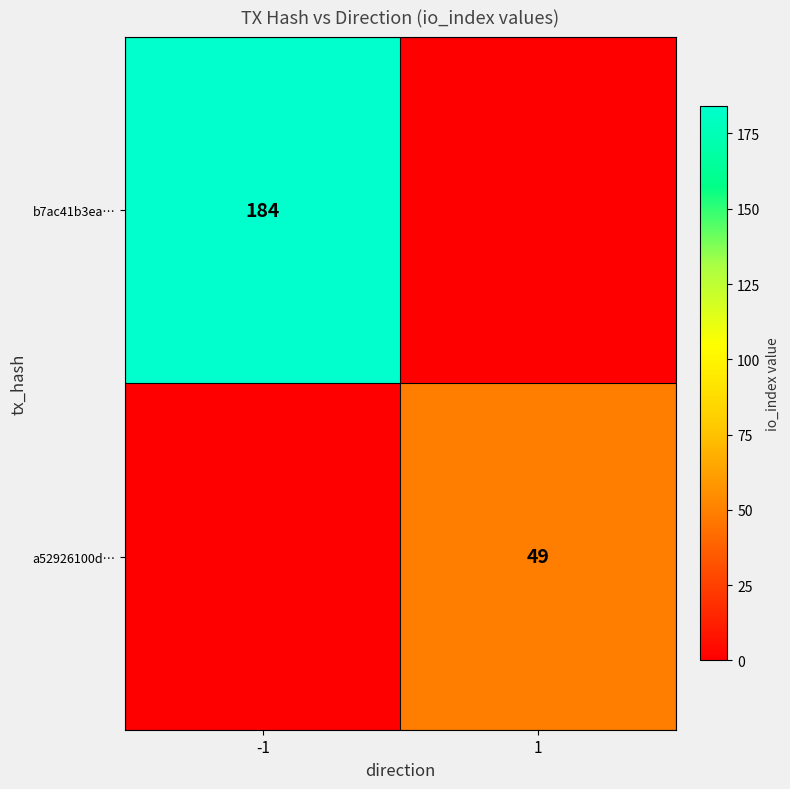

Is the value of b7ac41b3ea… at -1 greater than the value of a52926100d… at 1?

Yes